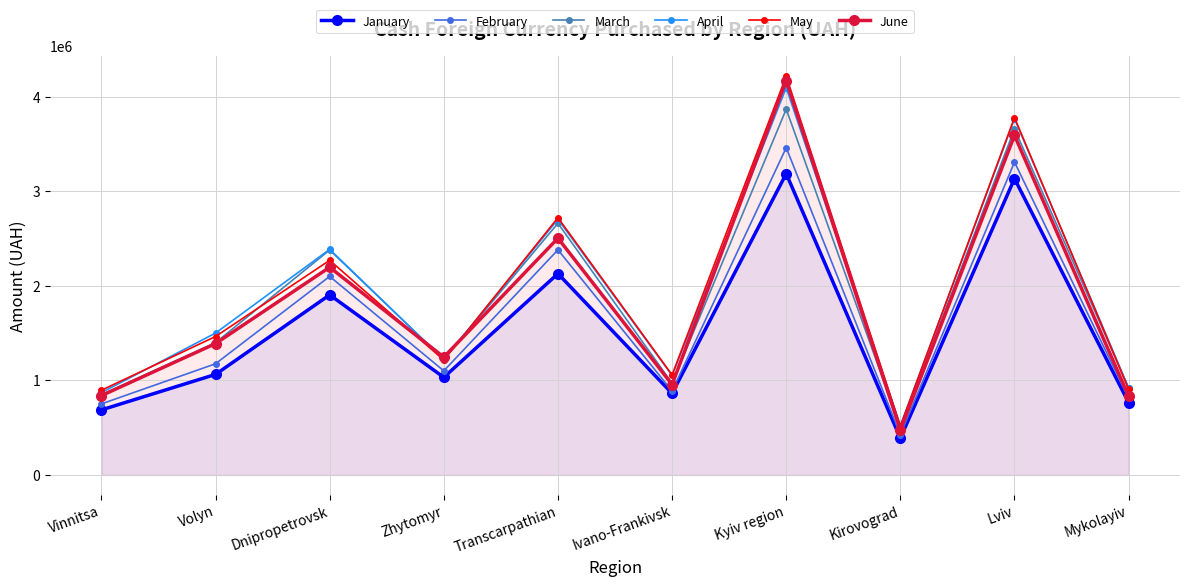

Which category has the lowest value in the June series?

Kirovograd